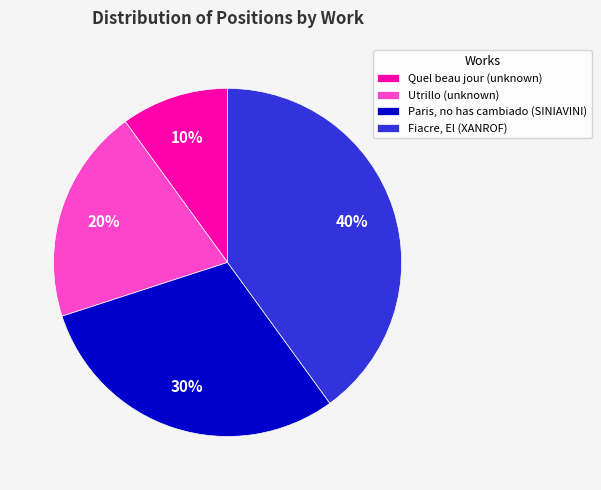

What percentage is the Utrillo (unknown) slice, to the nearest percent?

20%